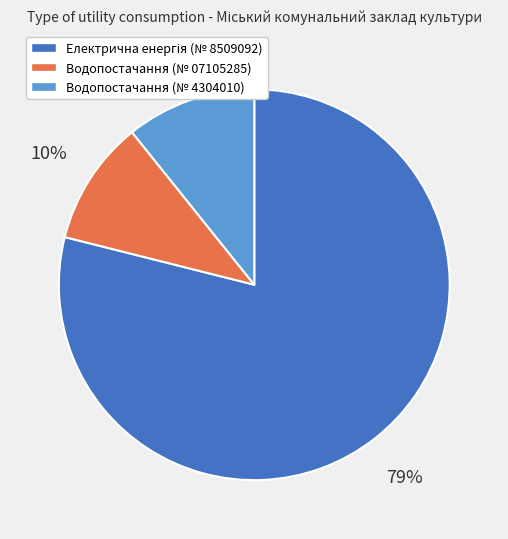

To the nearest percent, what is the average slice percentage?

33%